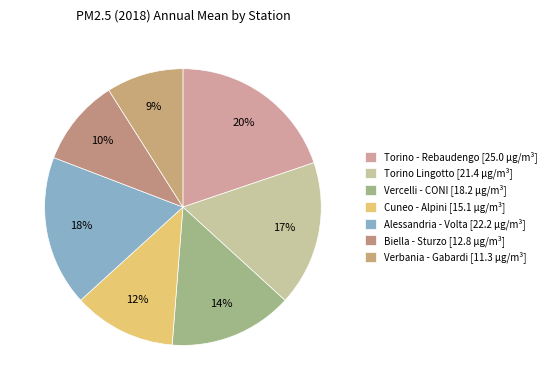

Which slice is the largest?

Torino - Rebaudengo